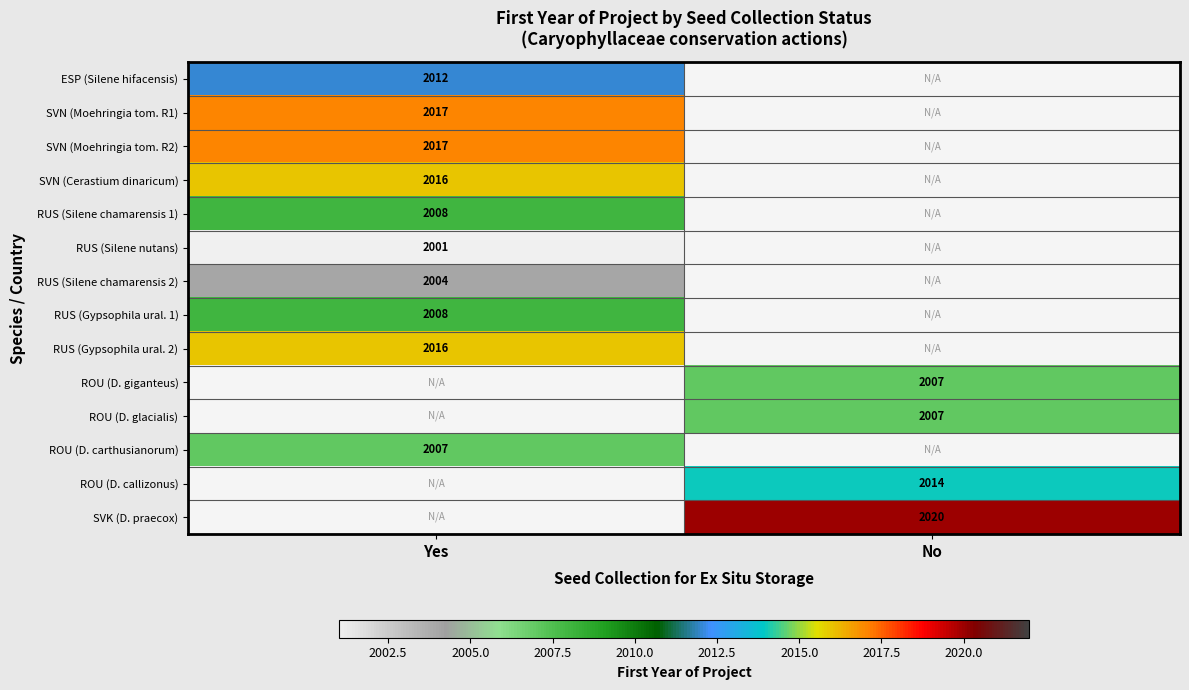

Which label corresponds to the smallest value in the chart?

No